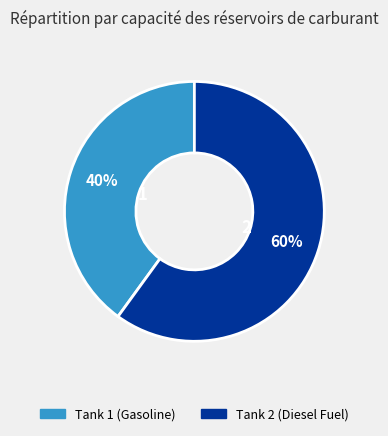

What percentage is the Tank 1 (Gasoline) slice, to the nearest percent?

40%